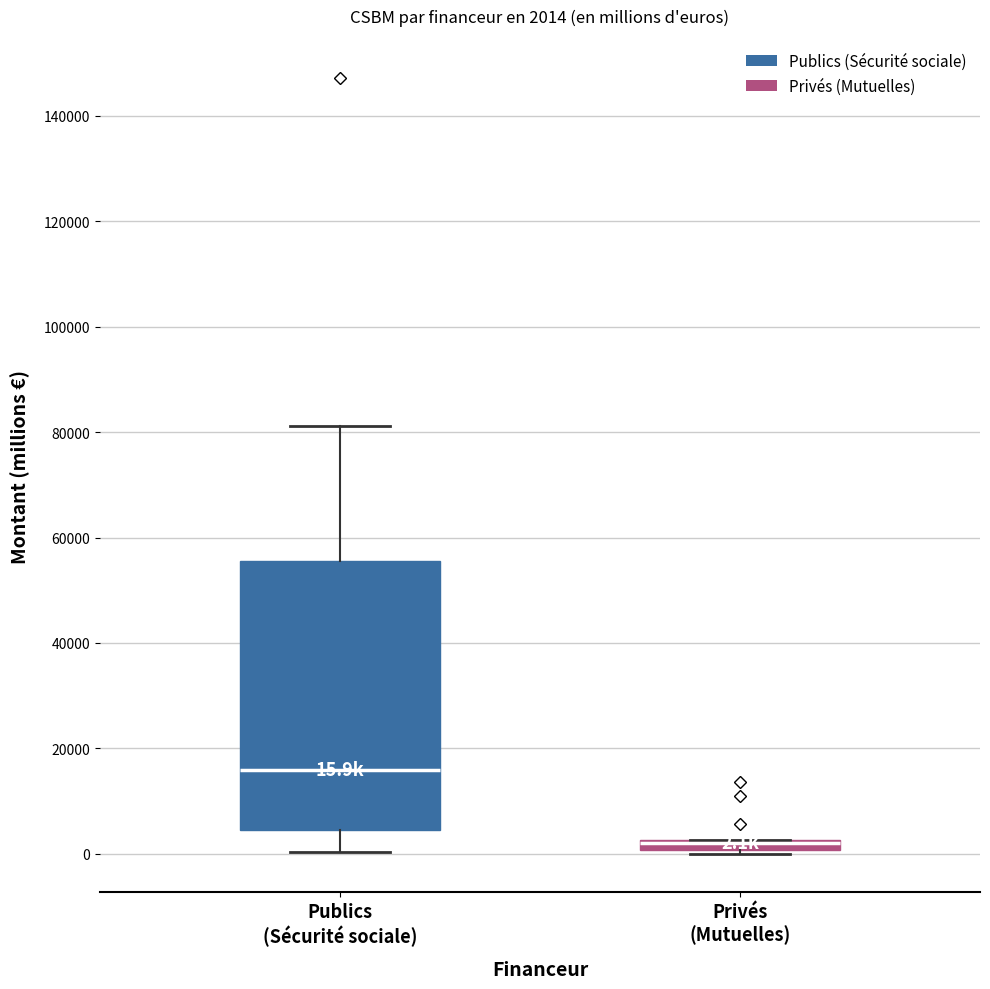

Which box is the tallest, from its lower edge to its upper edge?

Publics (Sécurité sociale)